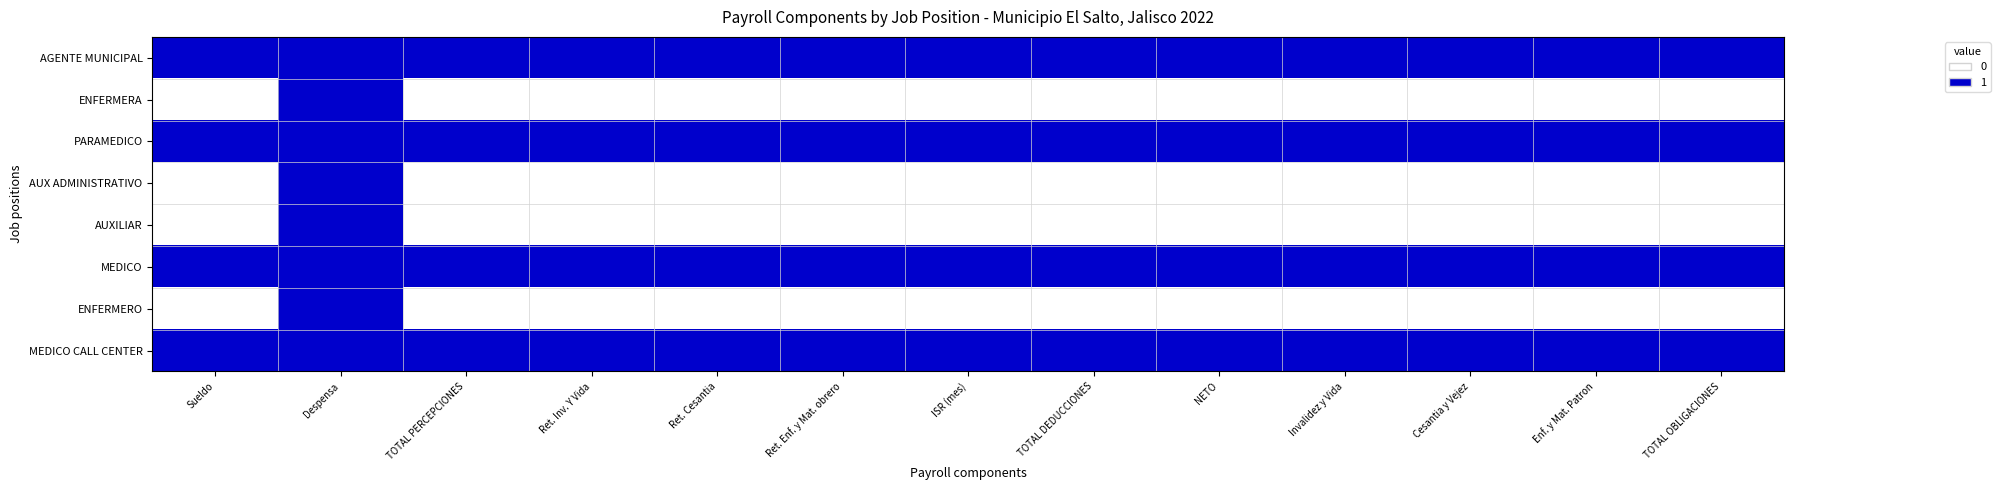

Which category has the lowest value across all series?

Sueldo